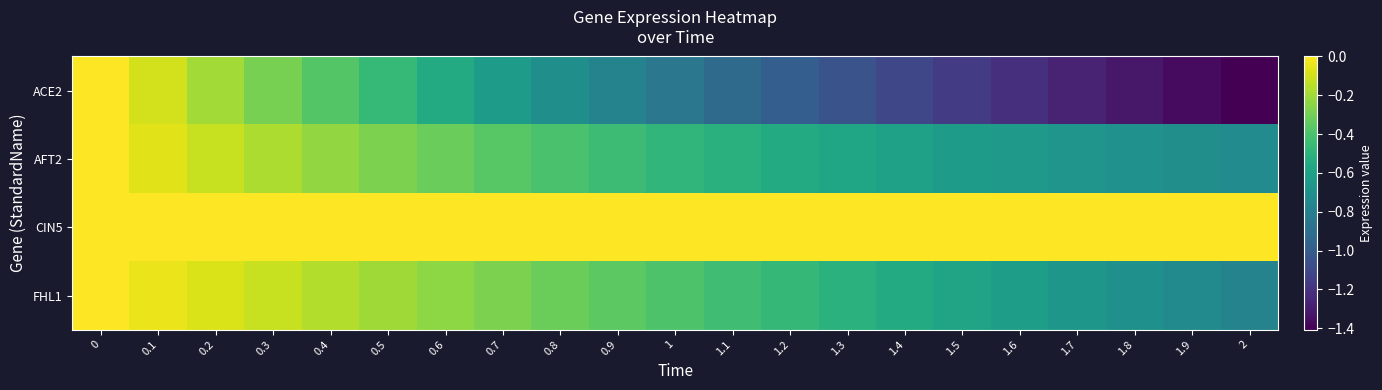

Which series has the largest total across all categories?

row_2